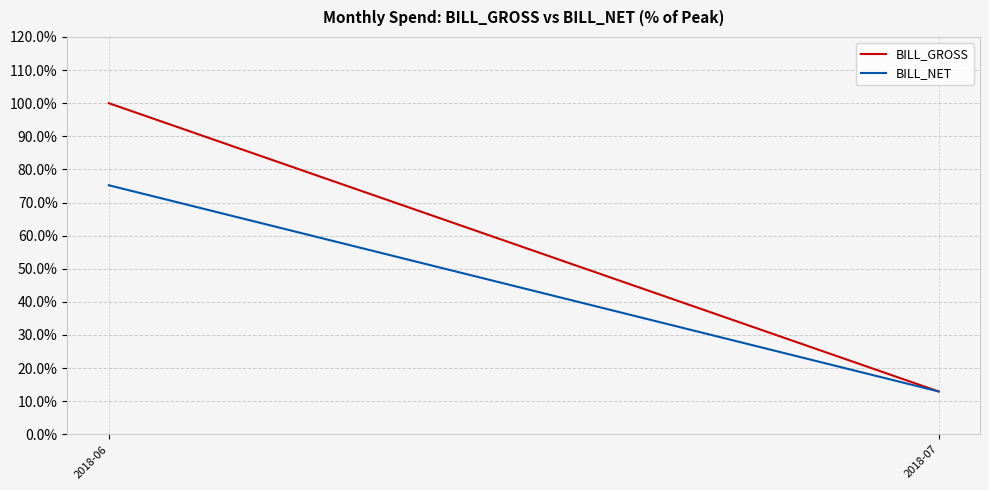

True or false: BILL_GROSS has a value of 152.9 at 2018-06.

False